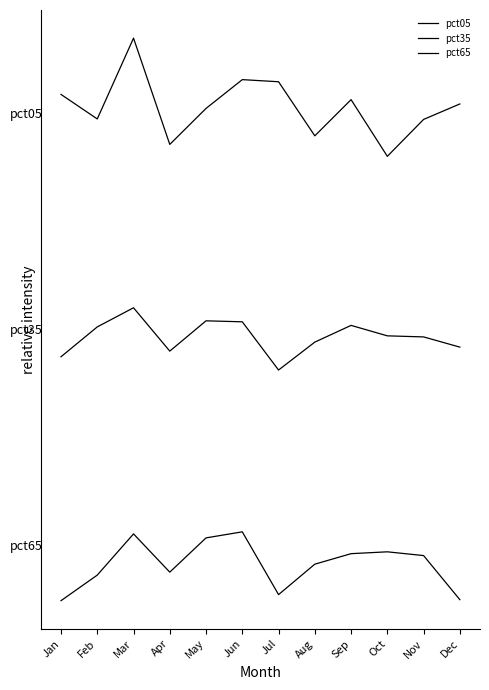

Is it true that pct05 equals 0.4 at Oct?

False